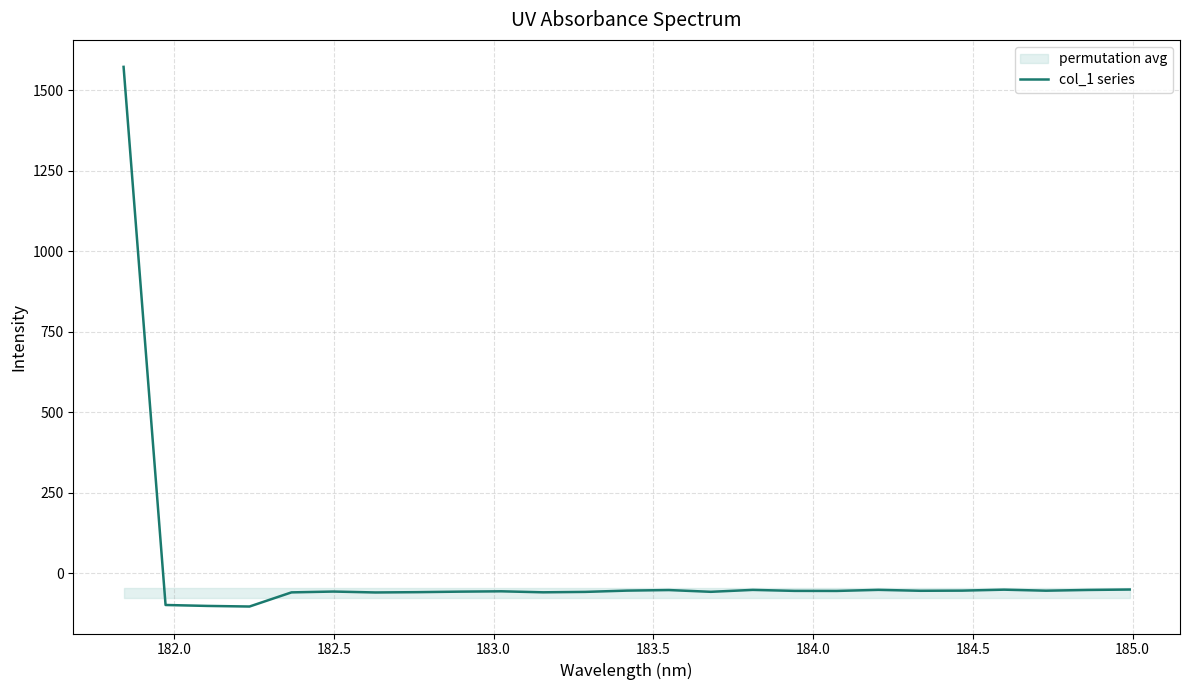

What is the lowest value of the col_1 series series?

-103.8